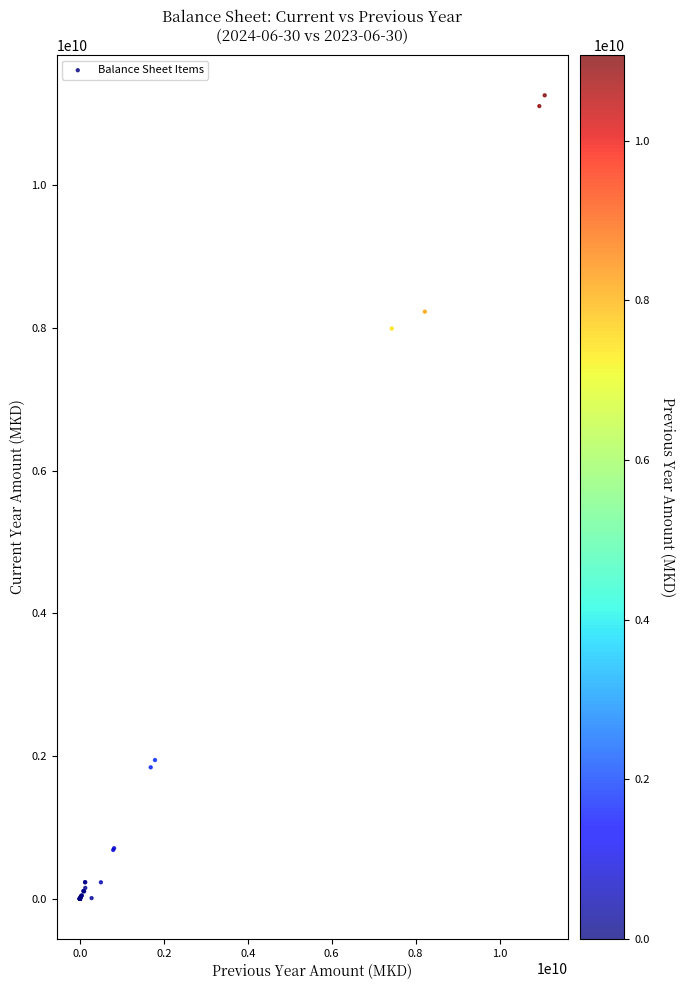

What Y value in the scatter plot is closest to 5631311885?

7992413164